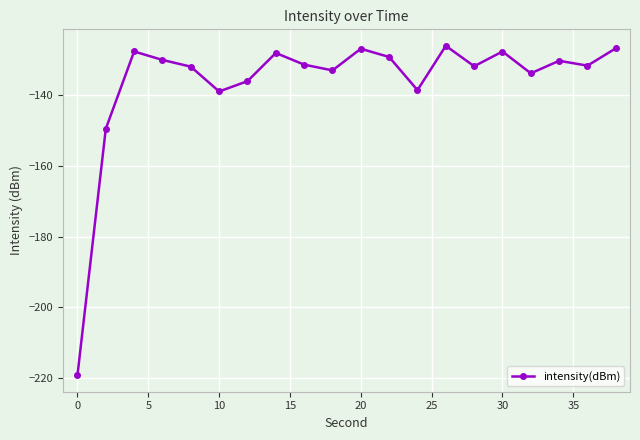

What is the smallest value displayed?

-219.3